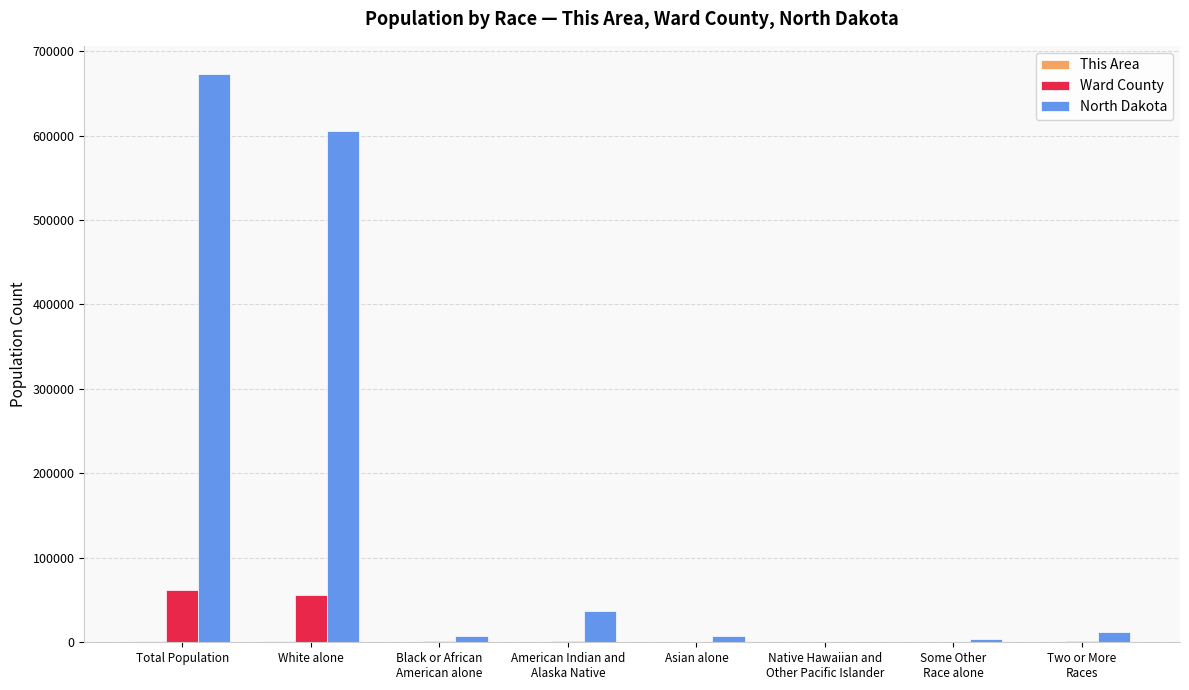

Where is North Dakota nearest to the value 336455?

White alone